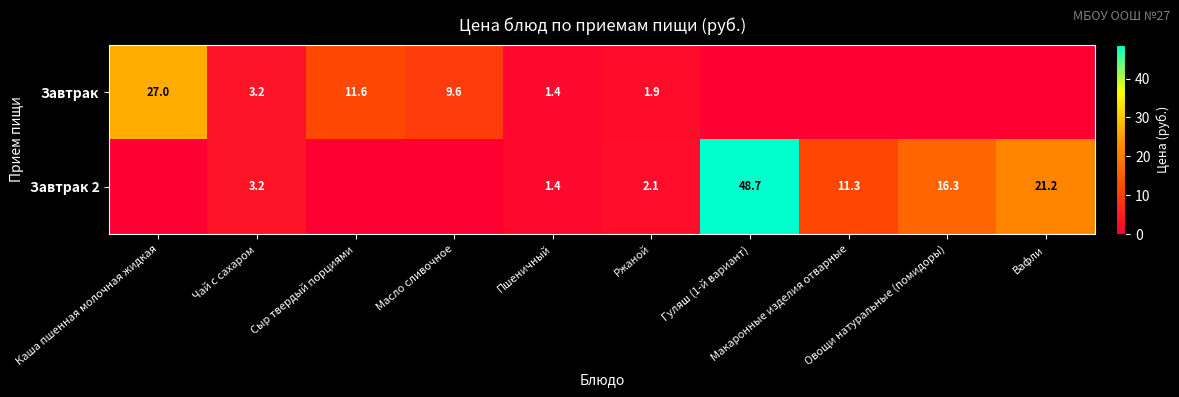

What is the total value across all series at Чай с сахаром?

6.4